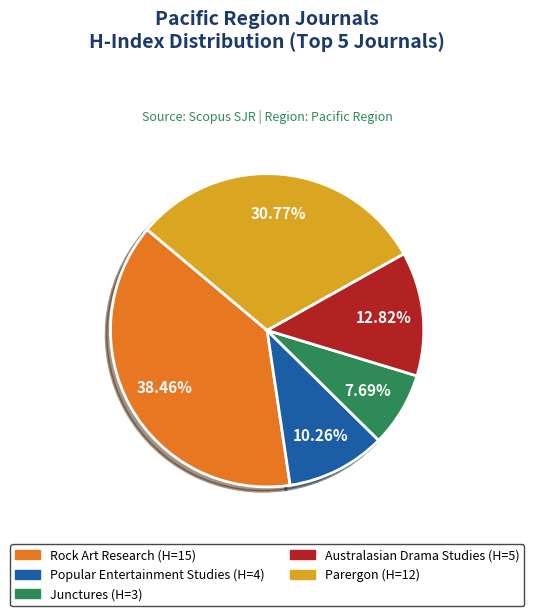

To the nearest percent, what is the average slice percentage?

20%